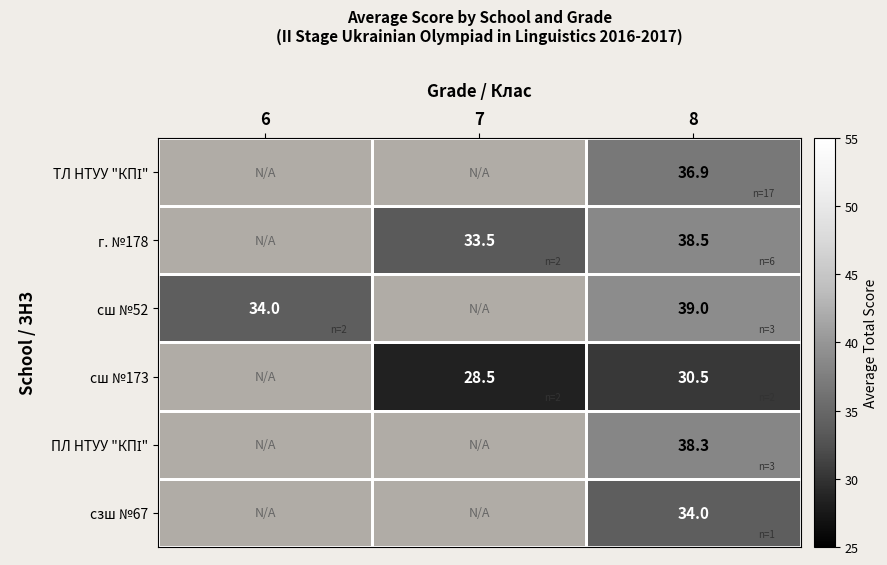

How many data points does each series have?

3